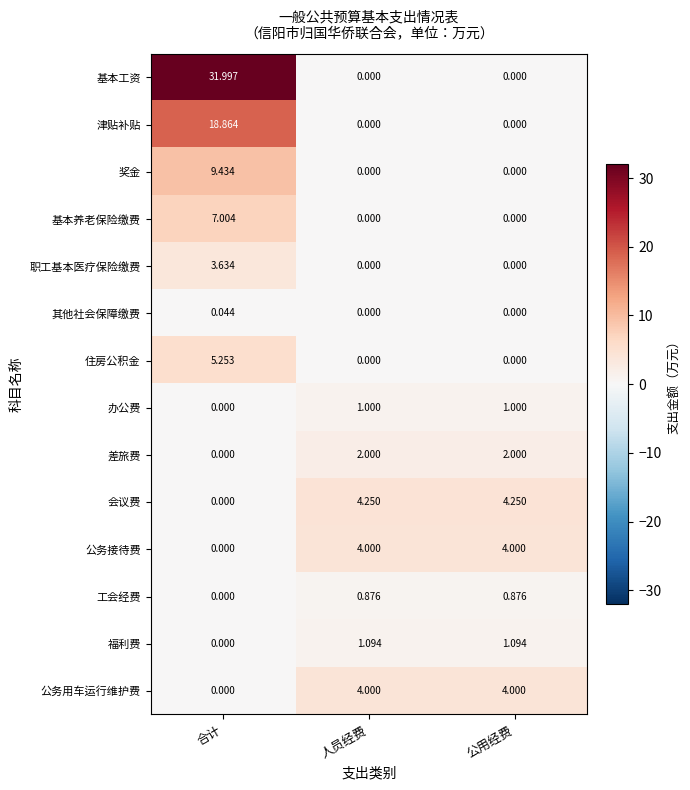

Which series has the widest spread of values?

基本工资